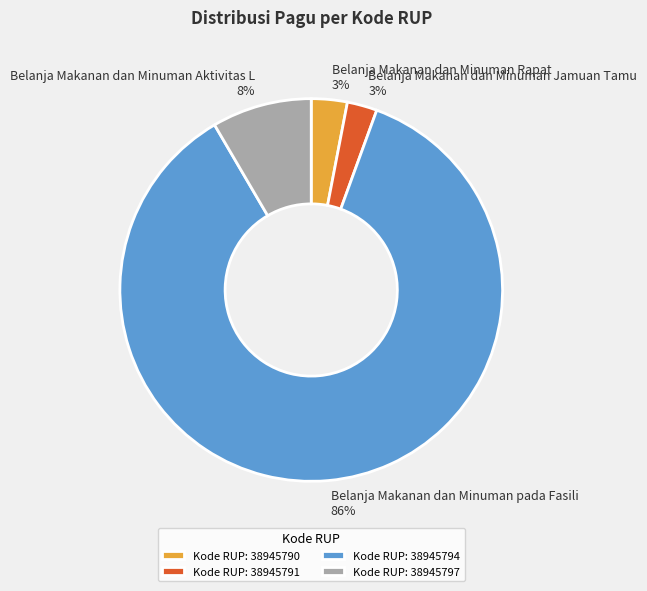

Which category accounts for the majority?

Kode RUP: 38945794